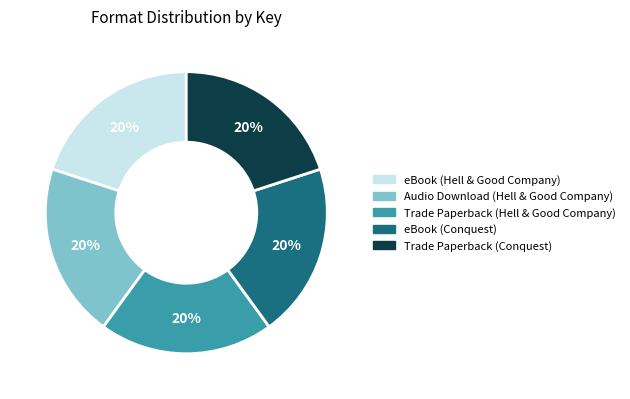

Does any single category account for the majority?

No